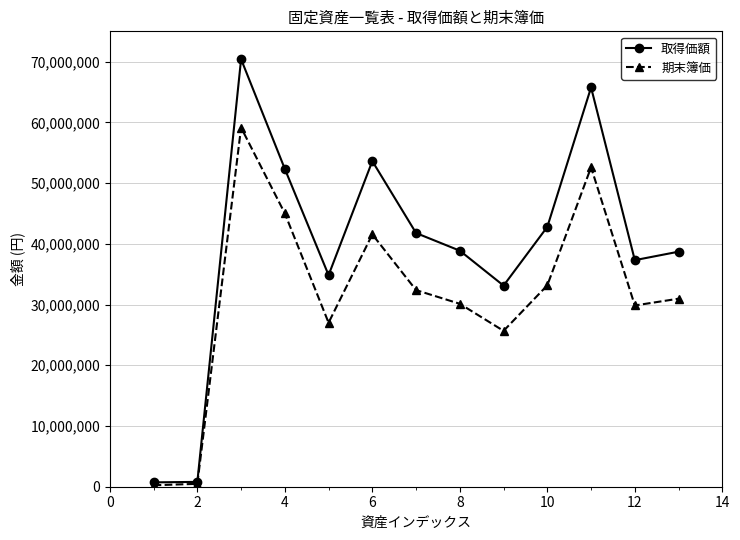

Rank the series by their average value, from highest to lowest.

取得価額, 期末簿価